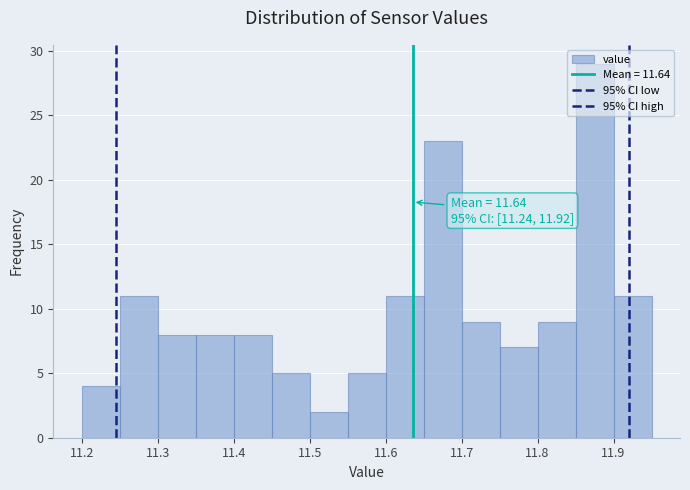

Over which range of the x-axis is the bar tallest?

11.85 to 11.90